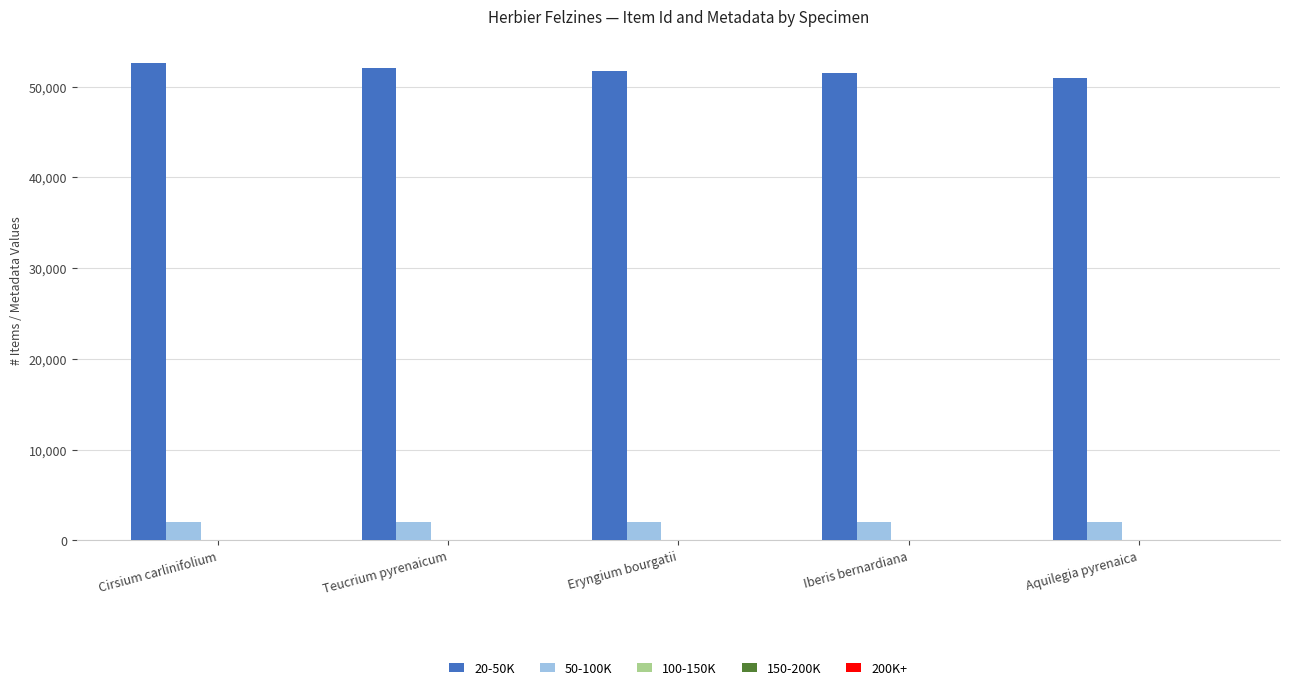

What is the approximate value of 20-50K at Cirsium carlinifolium, to the nearest 100?

52600